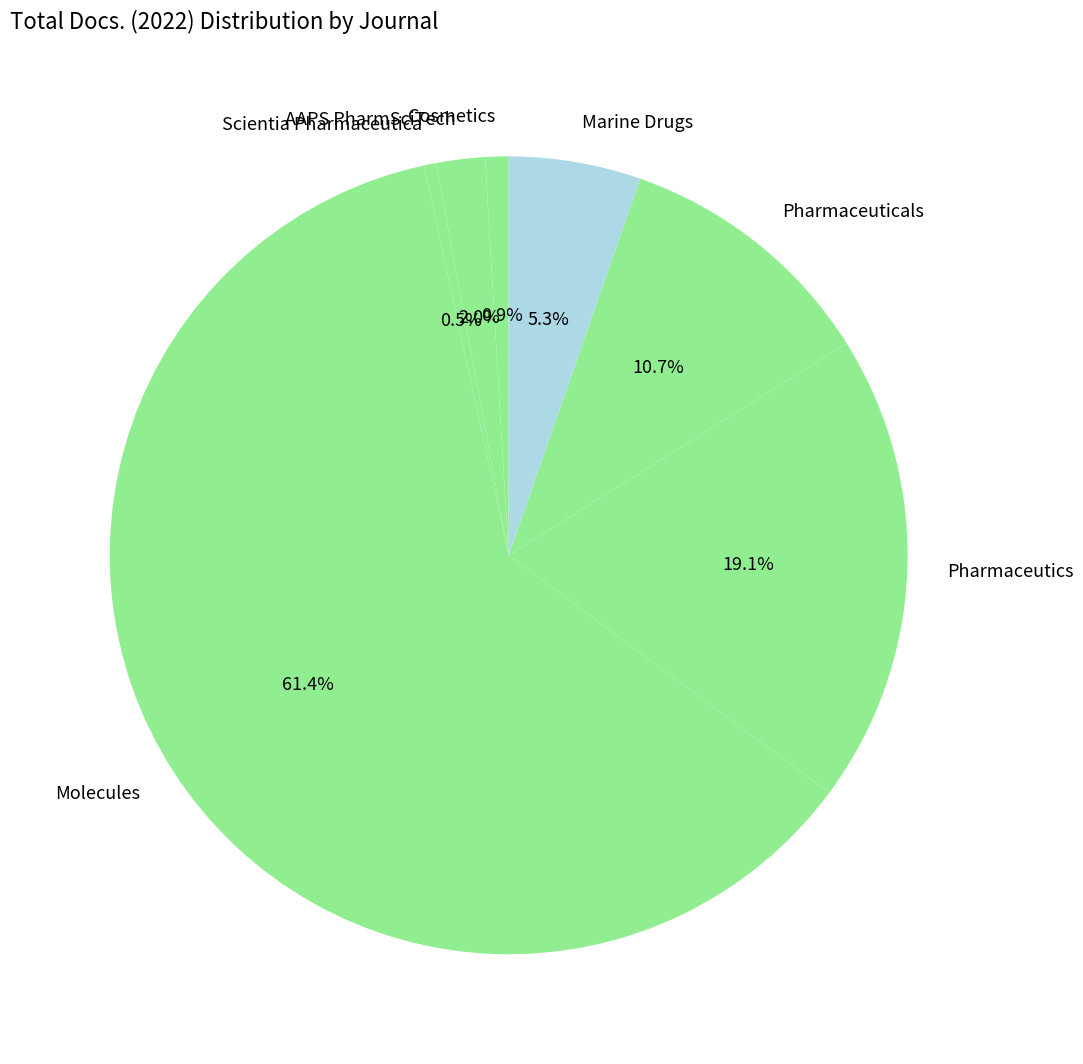

To the nearest percent, what is the difference between the Pharmaceutics and AAPS PharmSciTech slice percentages?

17%